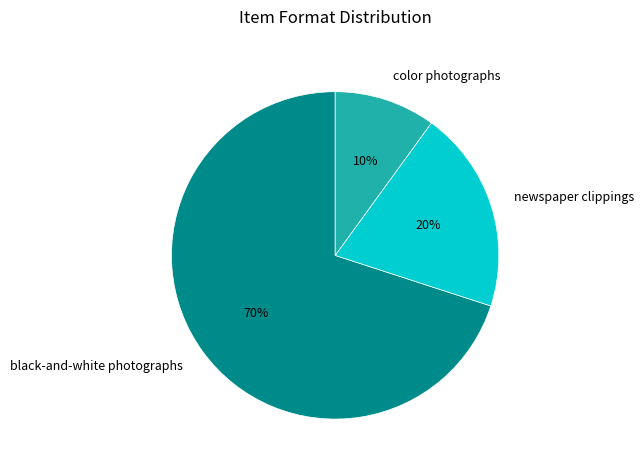

What is the largest slice in the pie chart?

black-and-white photographs